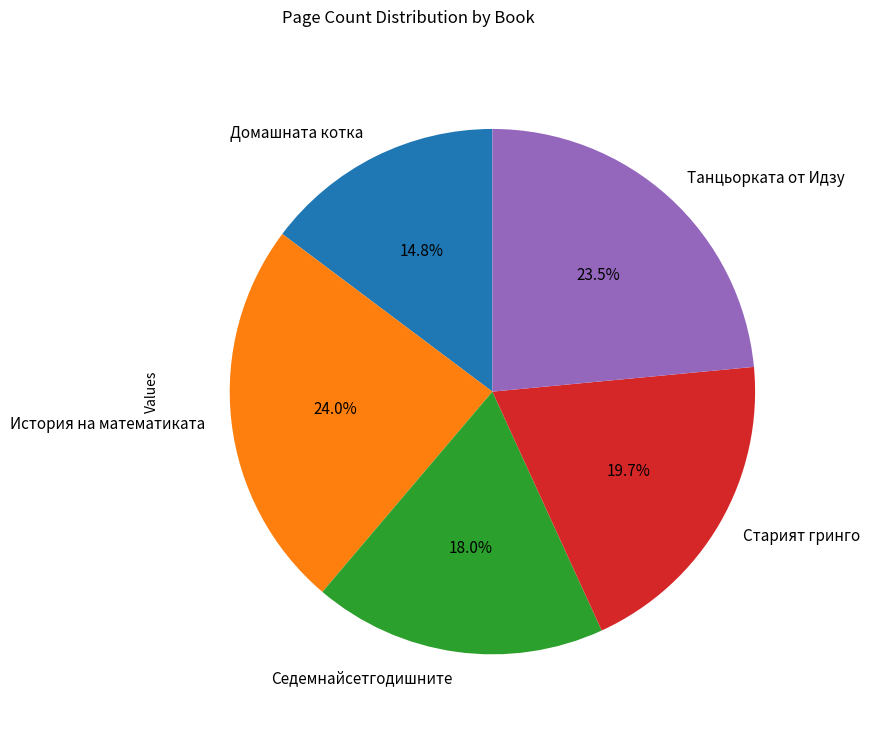

What percentage do Седемнайсетгодишните and Танцьорката от Идзу together represent?

41.5%